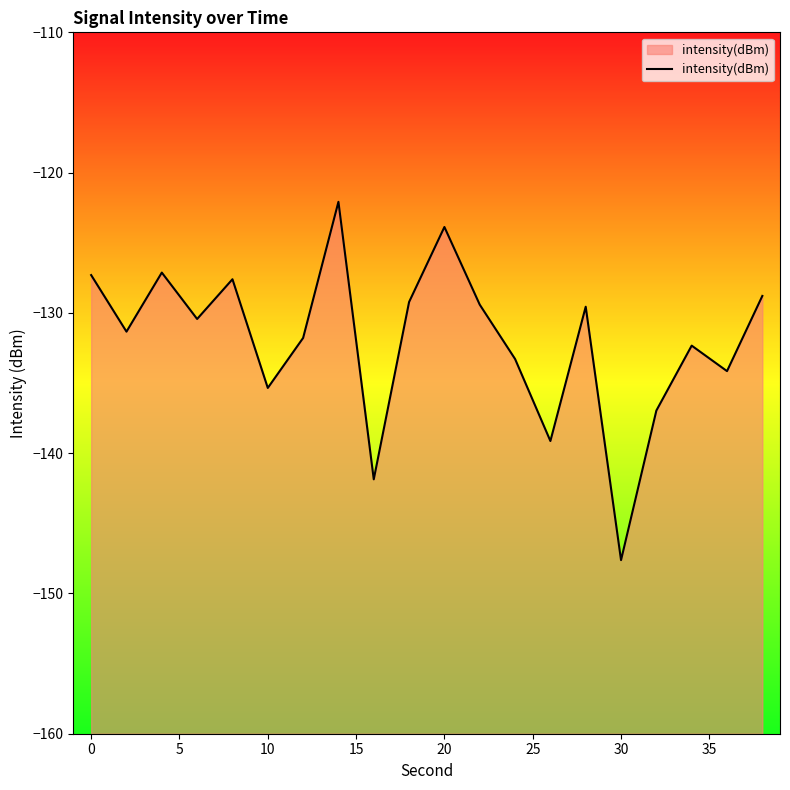

Reading left to right, list all the values displayed in this chart.

-127.3	-131.3	-127.1	-130.4	-127.6	-135.4	-131.8	-122.1	-141.9	-129.2	-123.9	-129.4	-133.3	-139.1	-129.6	-147.6	-137.0	-132.3	-134.2	-128.8